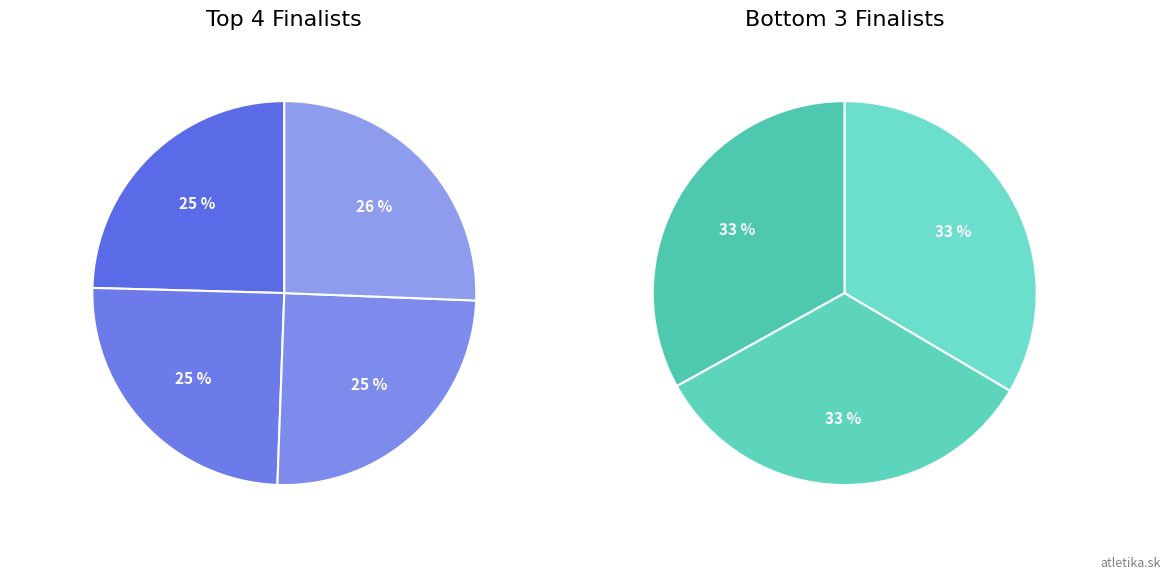

The Kadák Mário slice represents 29% of the pie. True or false?

False